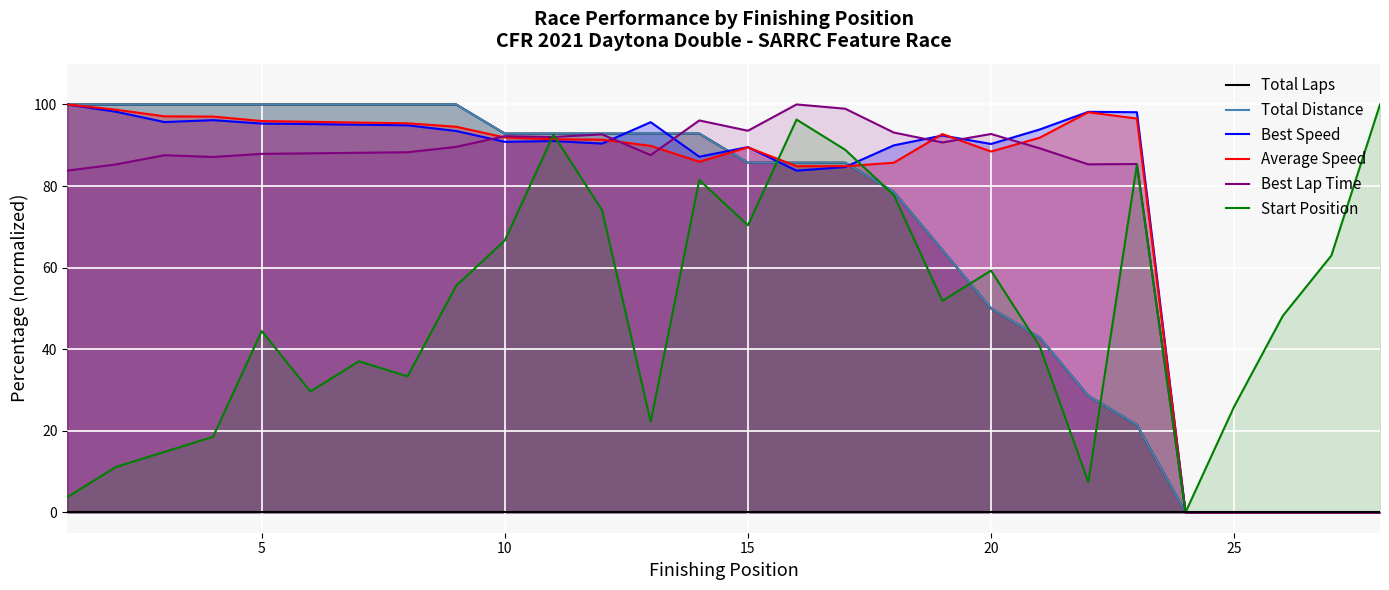

What is the maximum value for Start Position?

100.0